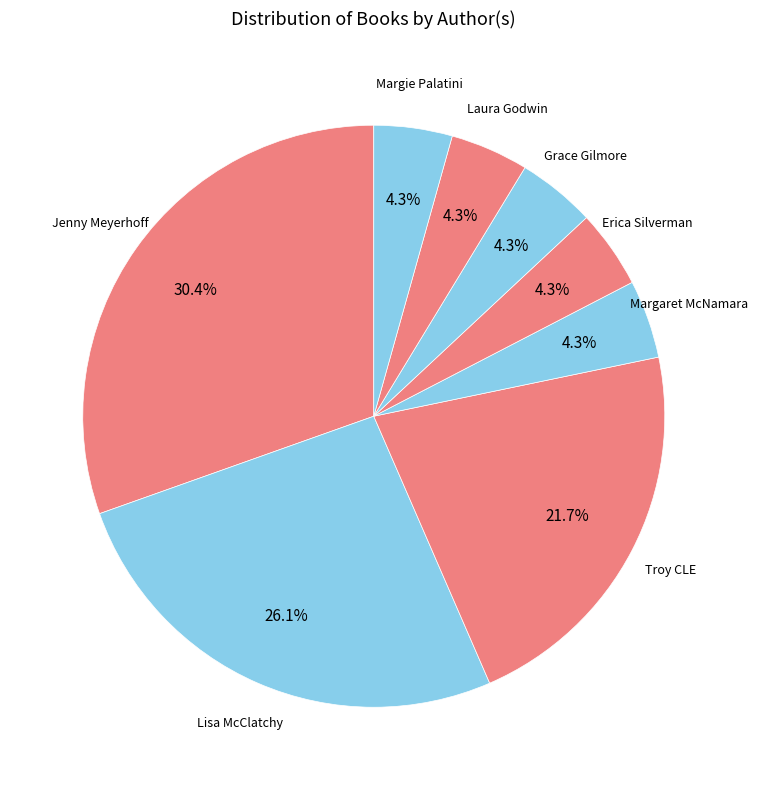

True or false: Erica Silverman accounts for 4% of the total.

True